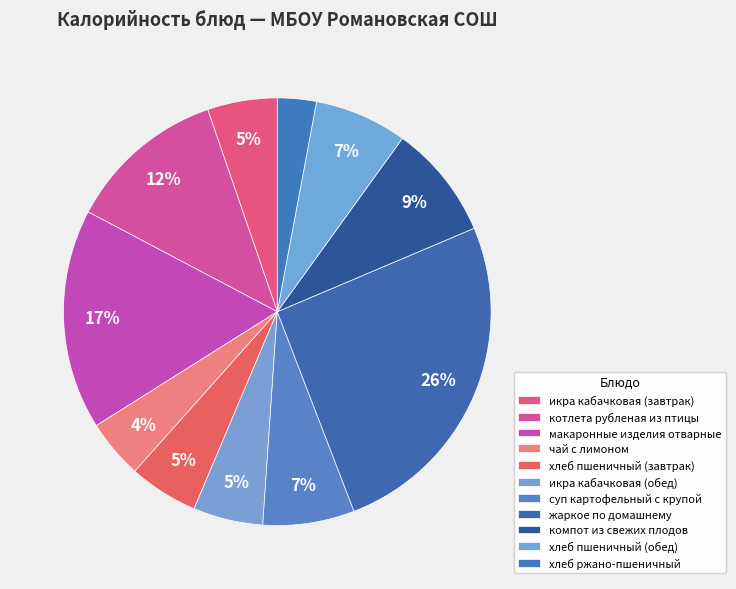

To the nearest percent, what portion does суп картофельный с крупой represent?

7%